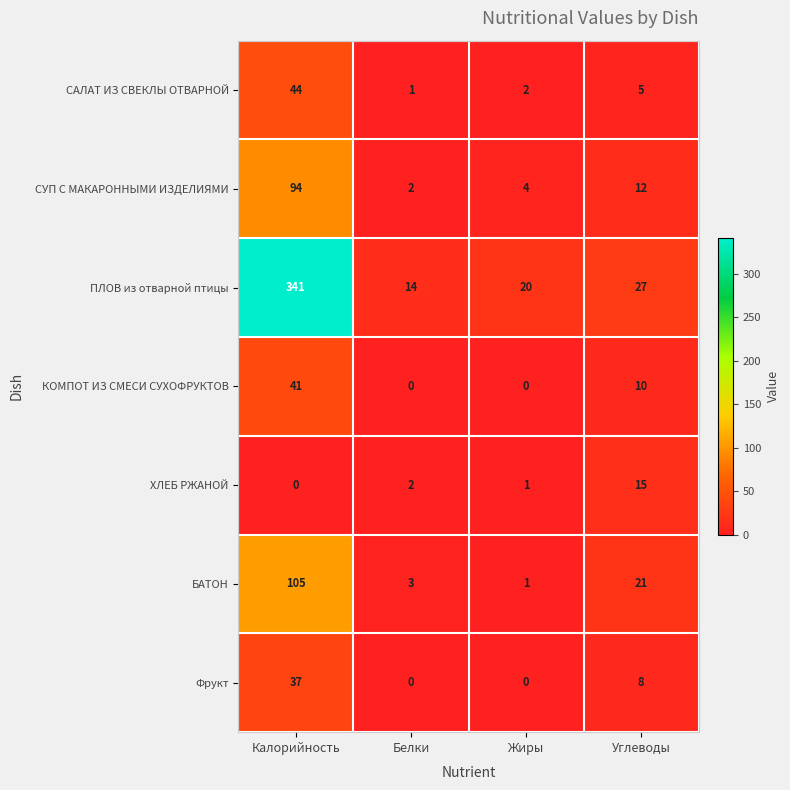

What is the difference between the maximum and second lowest values in the КОМПОТ ИЗ СМЕСИ СУХОФРУКТОВ series?

41